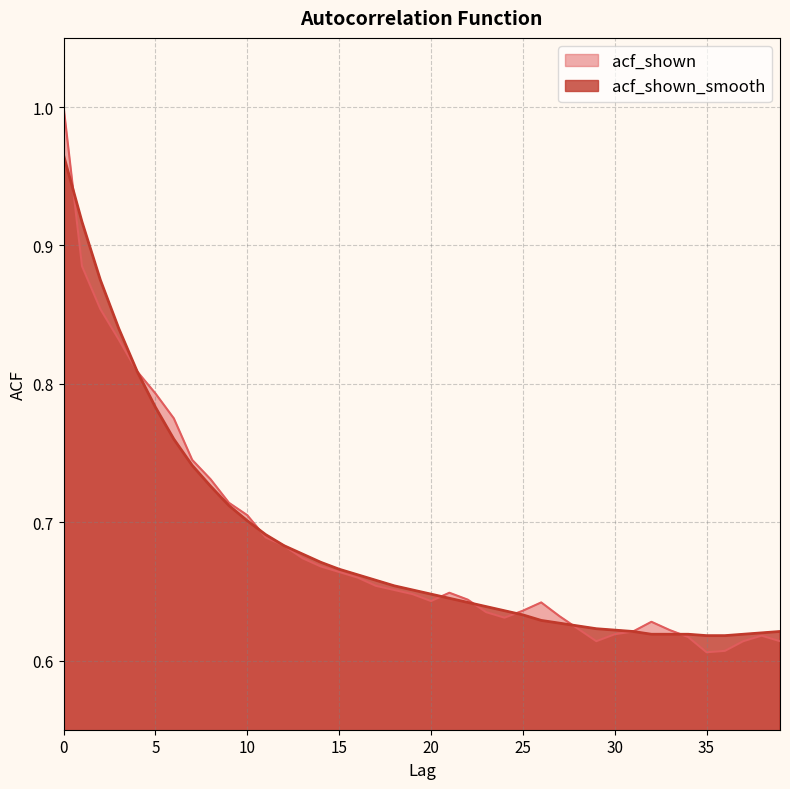

What is the difference between the second highest and minimum values in the acf_shown series?

0.3